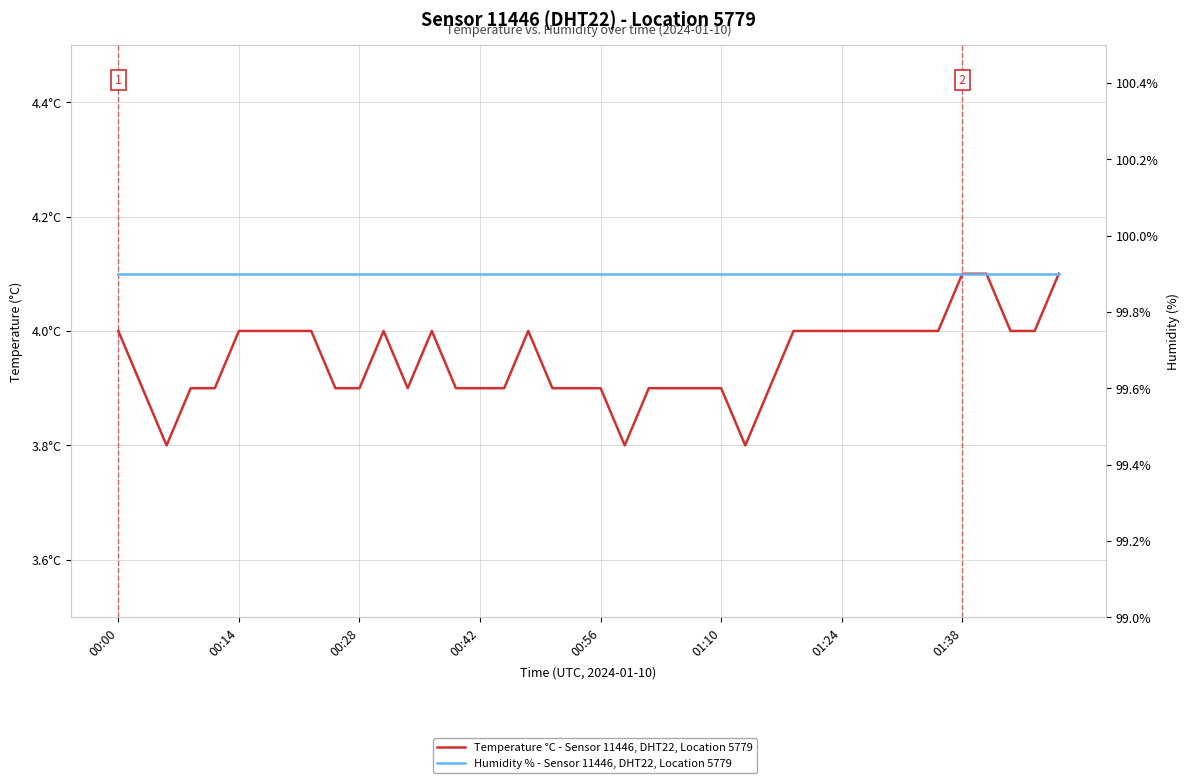

True or false: Humidity % - Sensor 11446, DHT22, Location 5779 and Temperature °C - Sensor 11446, DHT22, Location 5779 cross at least once.

False